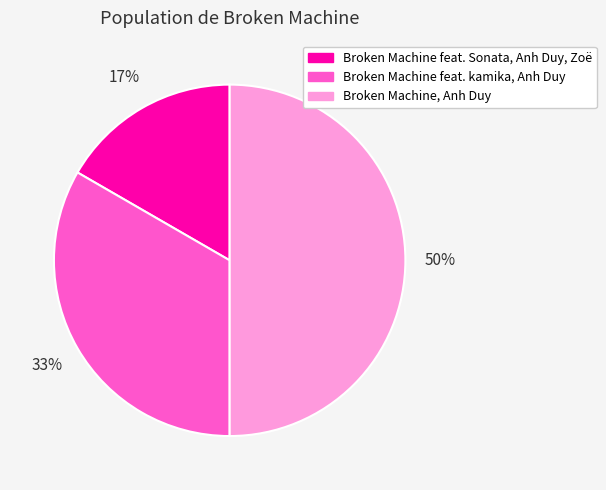

True or false: Broken Machine, Anh Duy accounts for 50% of the total.

True